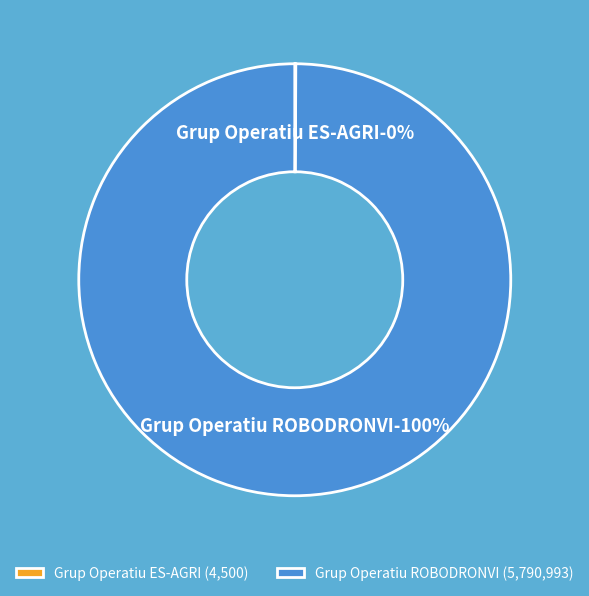

To the nearest percent, what is the combined percentage of Grup Operatiu ROBODRONVI and Grup Operatiu ES-AGRI?

100%